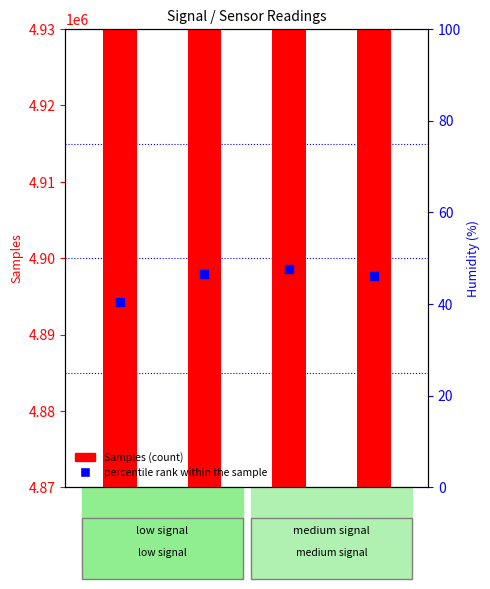

What is the total value across all series at -38?

4914011.6